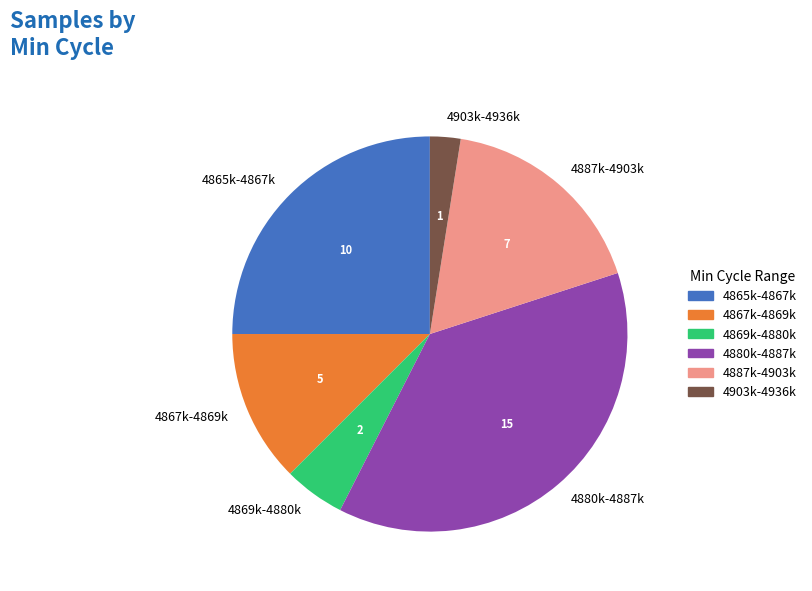

Which slice is the largest?

4880k-4887k